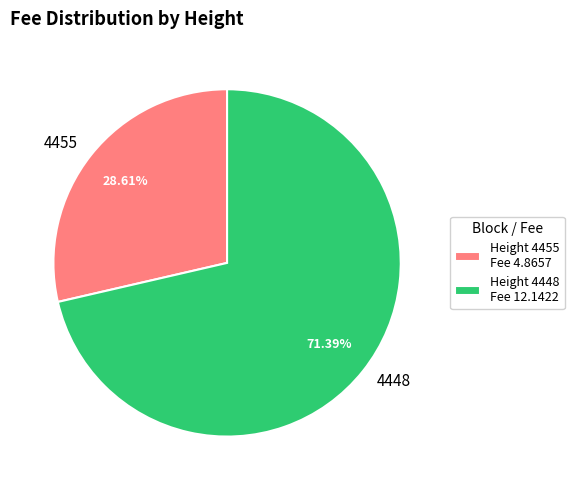

To the nearest percent, what portion does 4448 represent?

71%